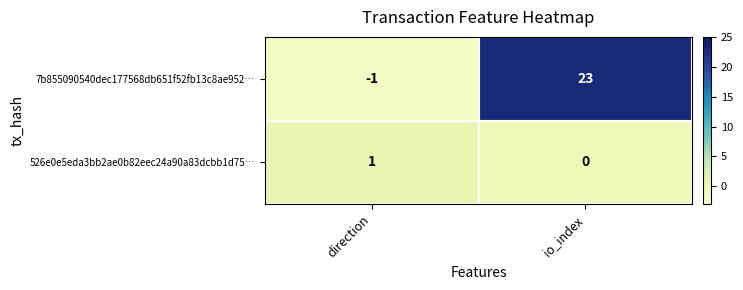

Which category has the lowest value across all series?

direction